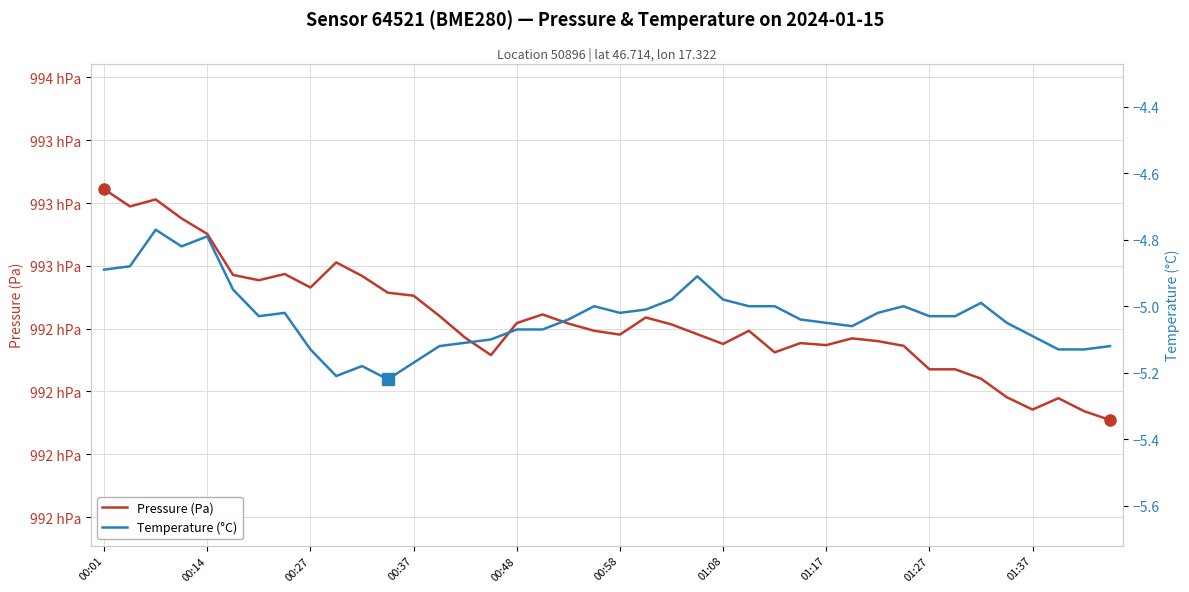

How many lines are shown in the chart?

2